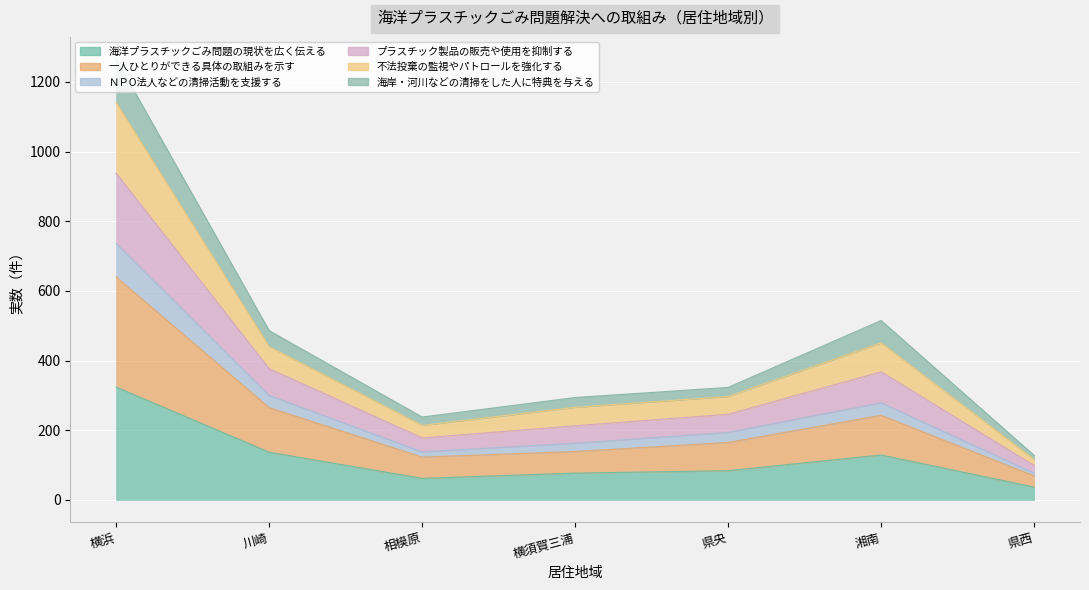

True or false: 海洋プラスチックごみ問題の現状を広く伝える and ＮＰО法人などの清掃活動を支援する intersect in this chart.

False